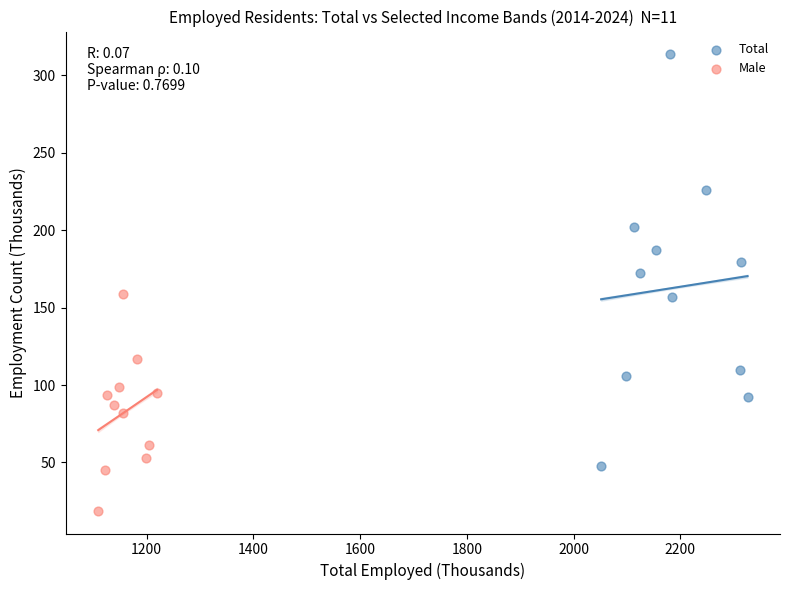

Which series contains the lowest Y value?

Male